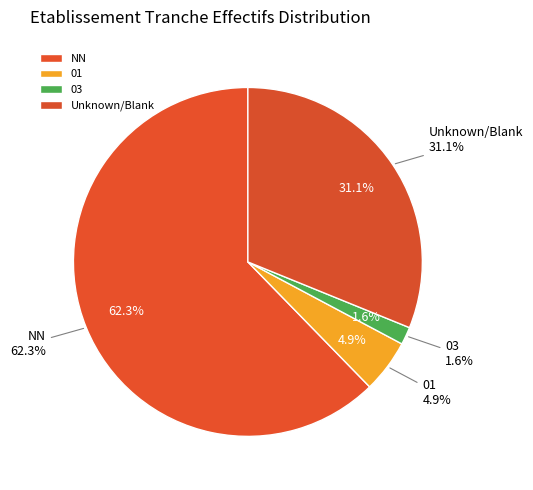

What is the ratio of the value at NN to the value at ?

2.0